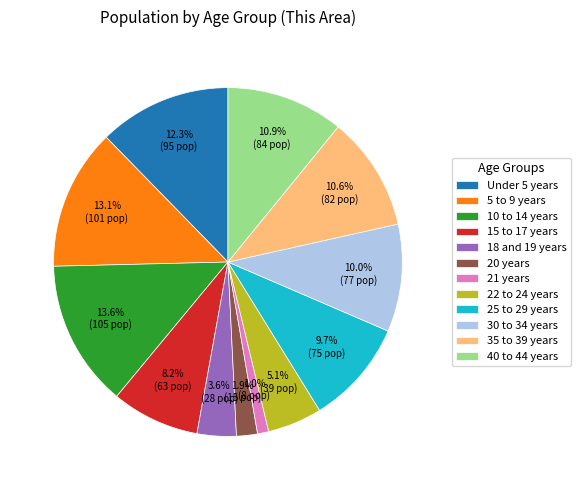

To the nearest percent, what is the average slice percentage?

8%